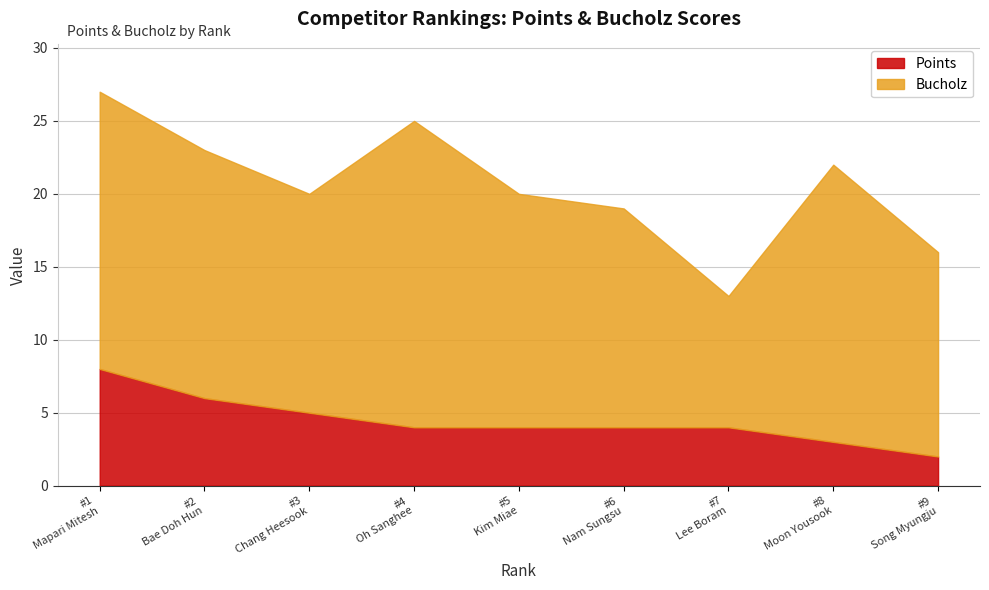

What is the value of the Points point at the 1st from the left?

8